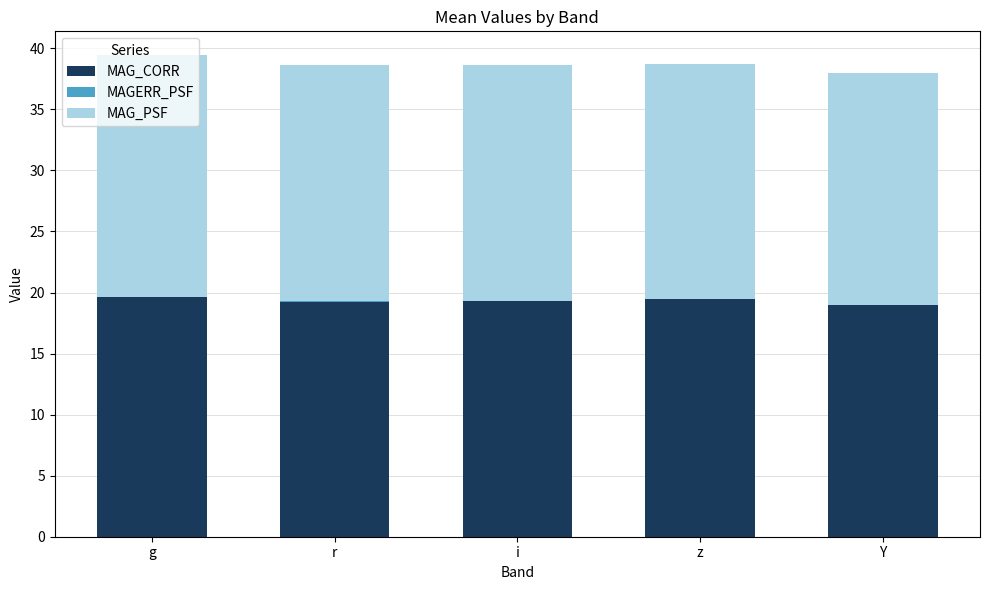

Is it true that MAG_CORR equals 25.8 at g?

False